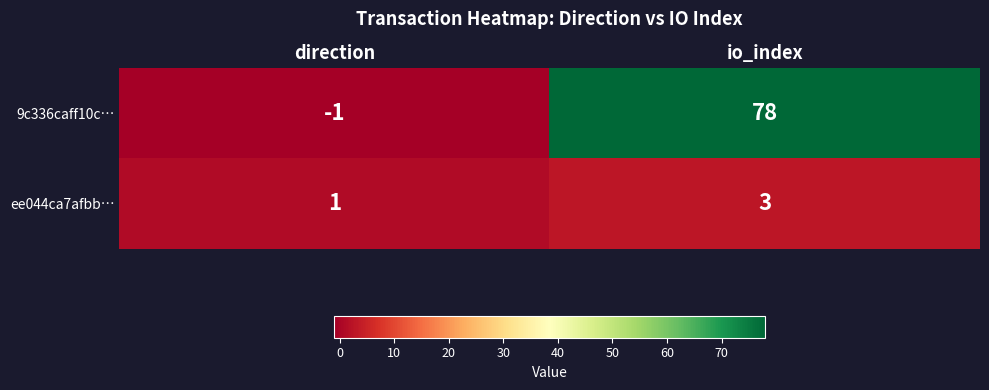

Which series has the widest spread of values?

9c336caff10c…